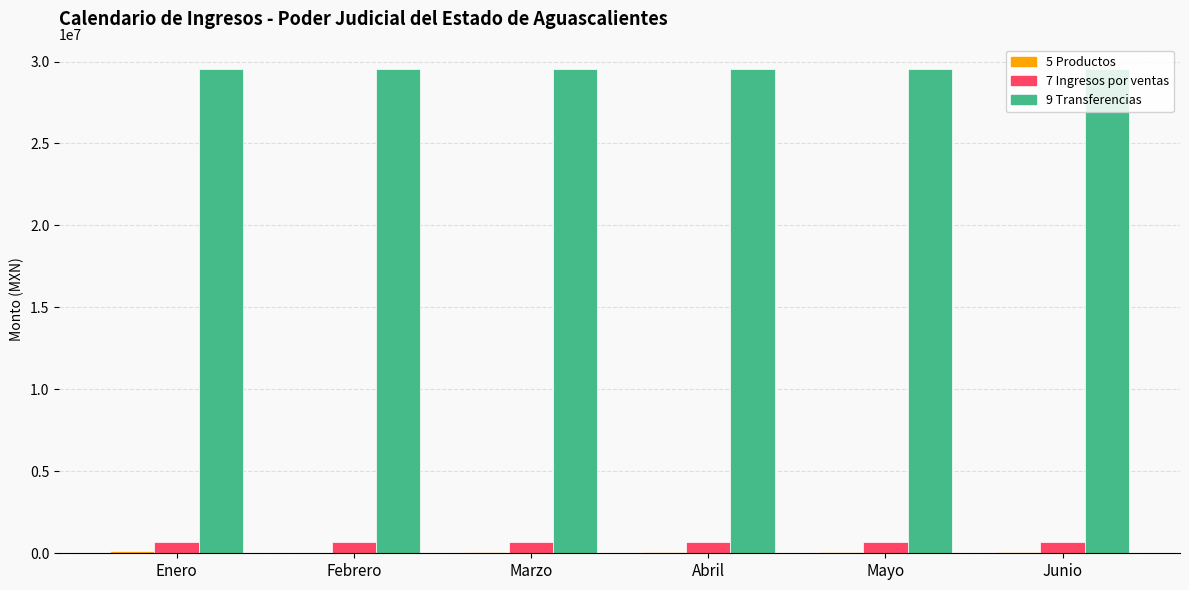

What is the total value across all series at Abril?

30326150